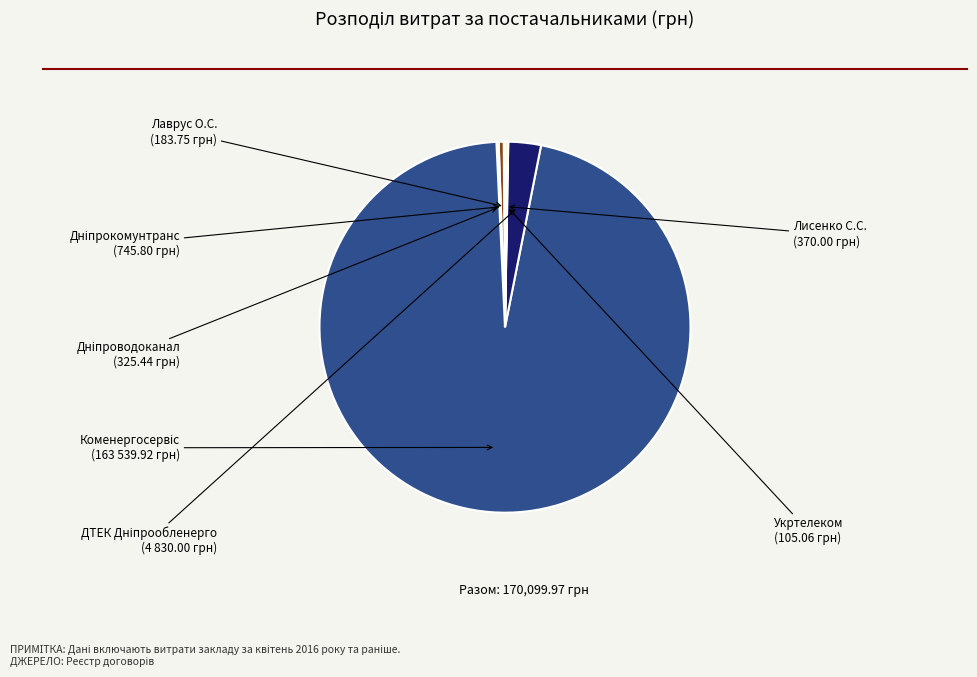

Is there a majority slice in this chart?

Yes